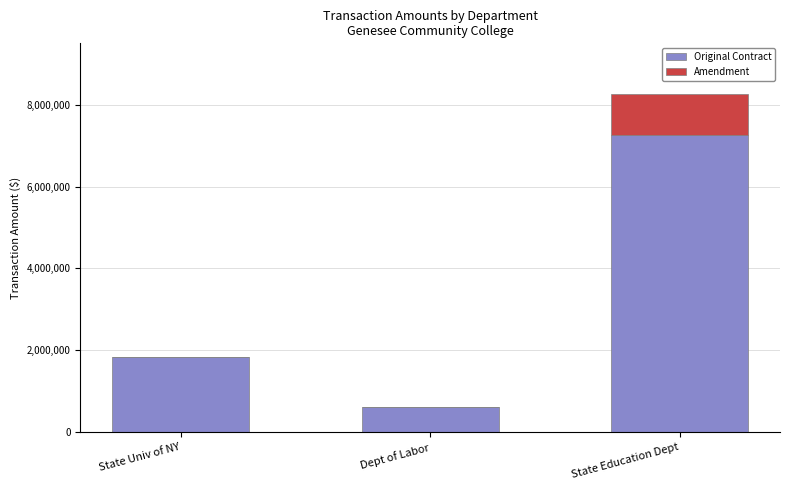

What is the highest value of the Original Contract series?

7257652.0